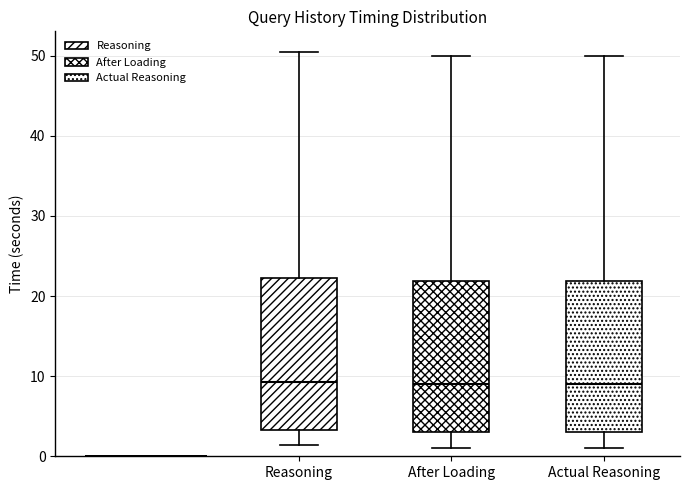

Reading left to right, transcribe this box plot: for each box, give where its median line is, the range the box spans, and where its two whiskers end, as read against the y-axis. The values are not printed on the chart, so give them approximately, as read against the axis.

Reasoning: median 9, box 3 to 22, whiskers 1 to 51
After Loading: median 9, box 3 to 22, whiskers 1 to 50
Actual Reasoning: median 9, box 3 to 22, whiskers 1 to 50